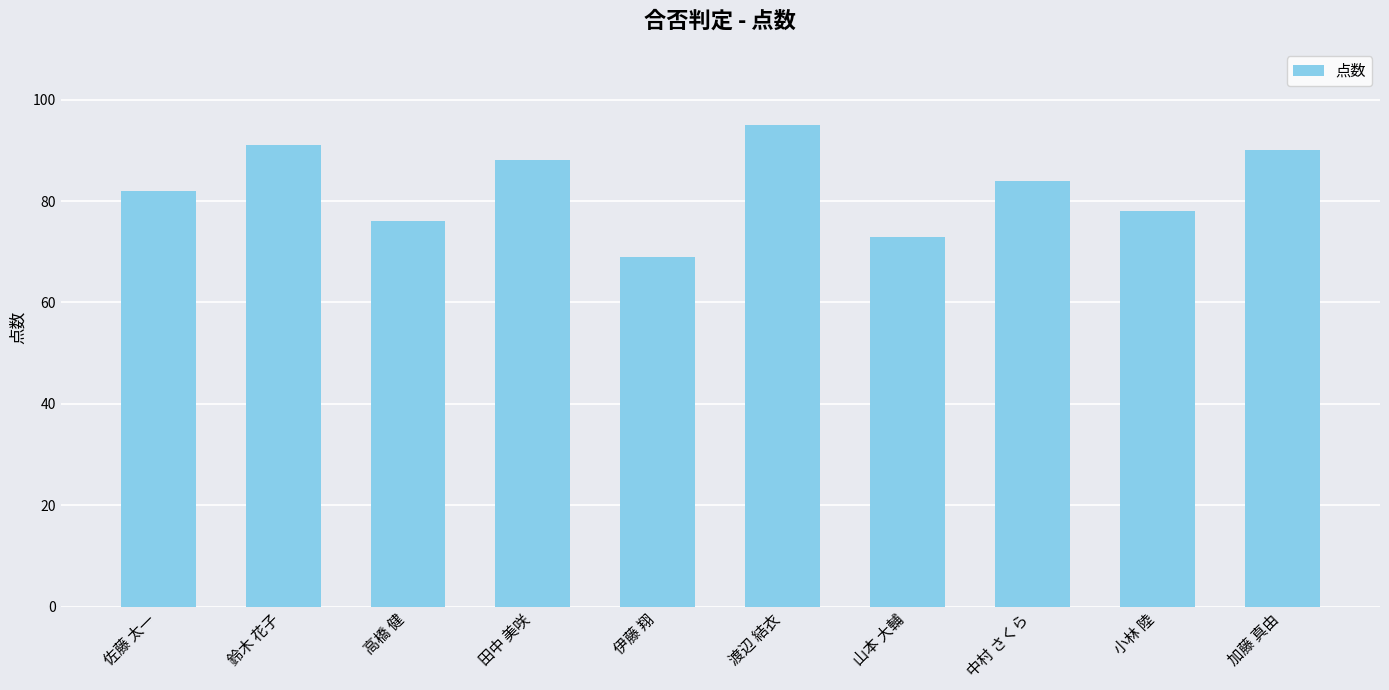

The chart shows a value of 88 at 田中 美咲. True or false?

True